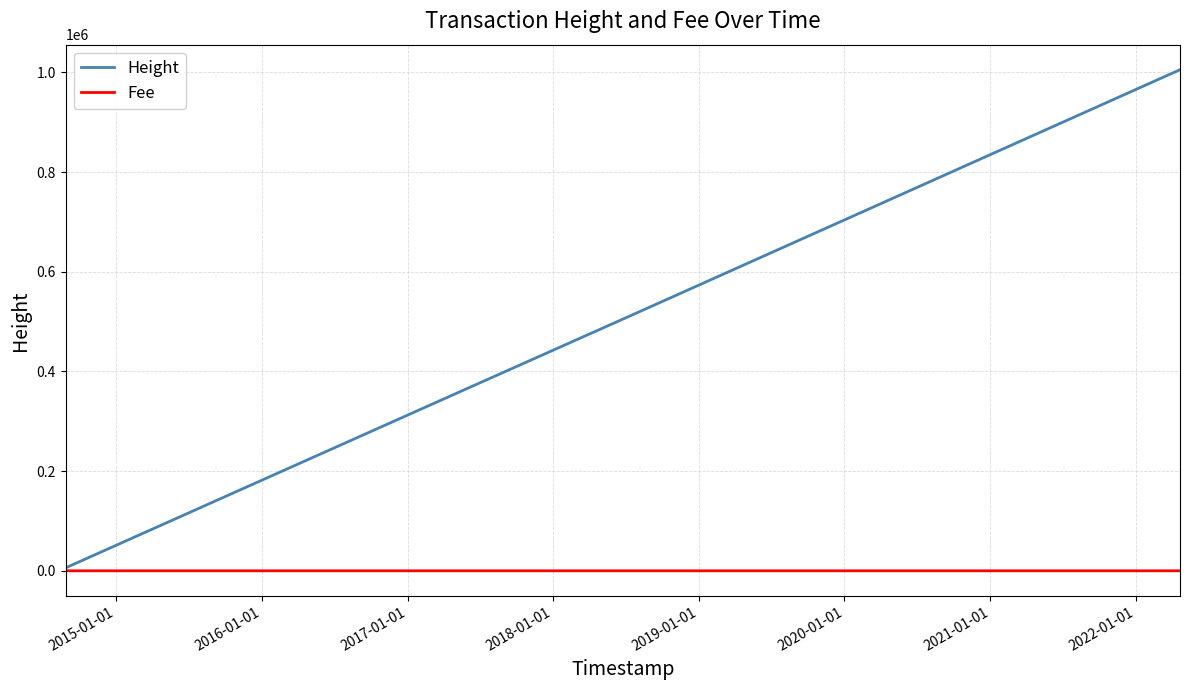

Rank the series by their average value, from highest to lowest.

Height, Fee